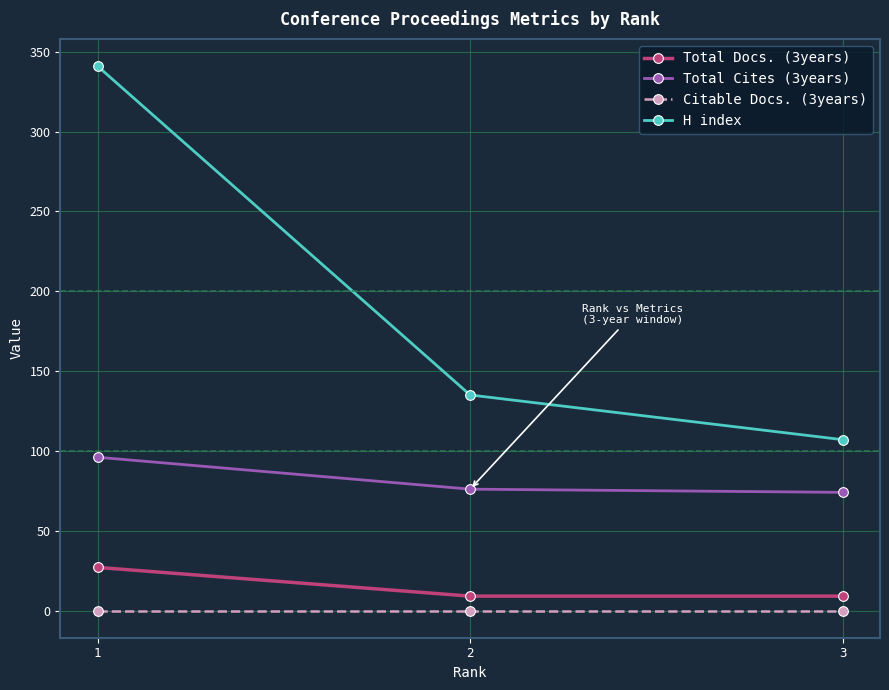

Reading left to right, transcribe all the data shown in this chart.

Total Docs. (3years): 27	9	9
Total Cites (3years): 96	76	74
Citable Docs. (3years): 0	0	0
H index: 341	135	107